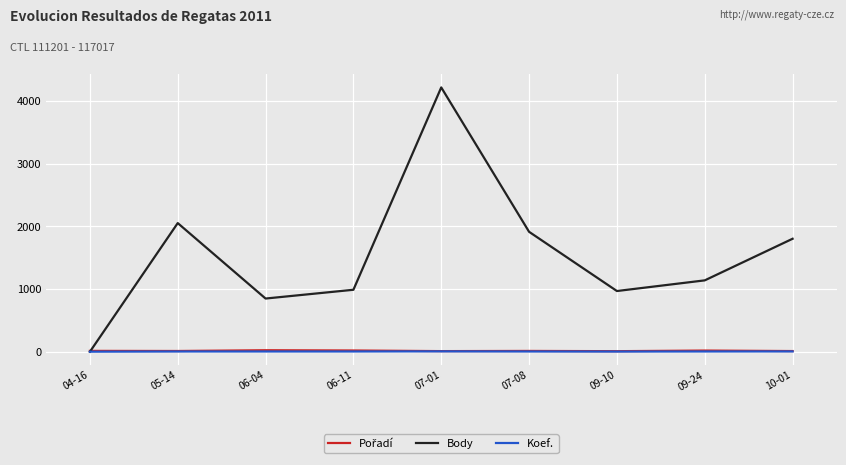

How many lines are shown in the chart?

3